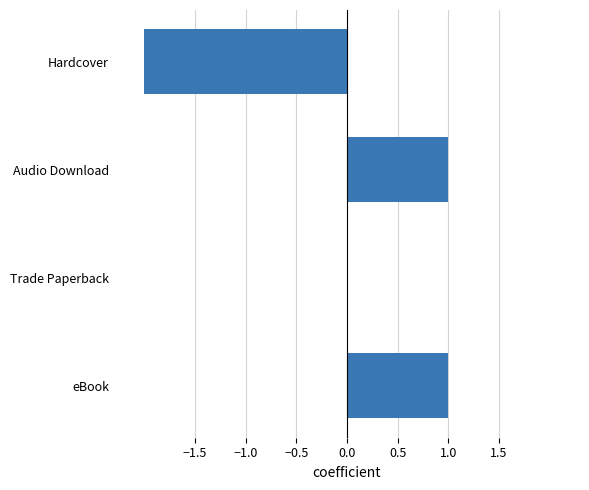

The value at Trade Paperback is 1. True or false?

False